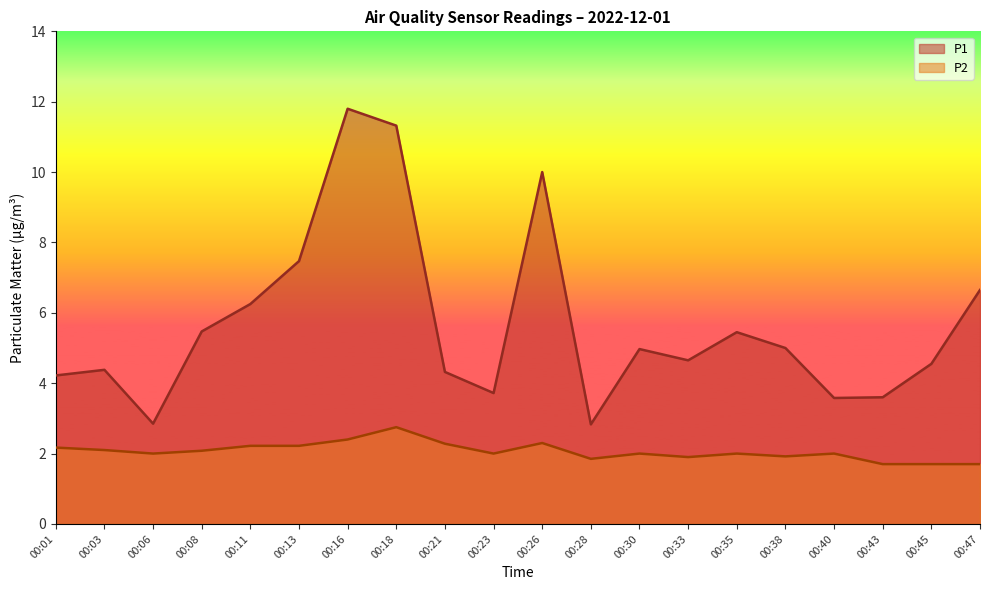

True or false: P1 and P2 intersect in this chart.

False